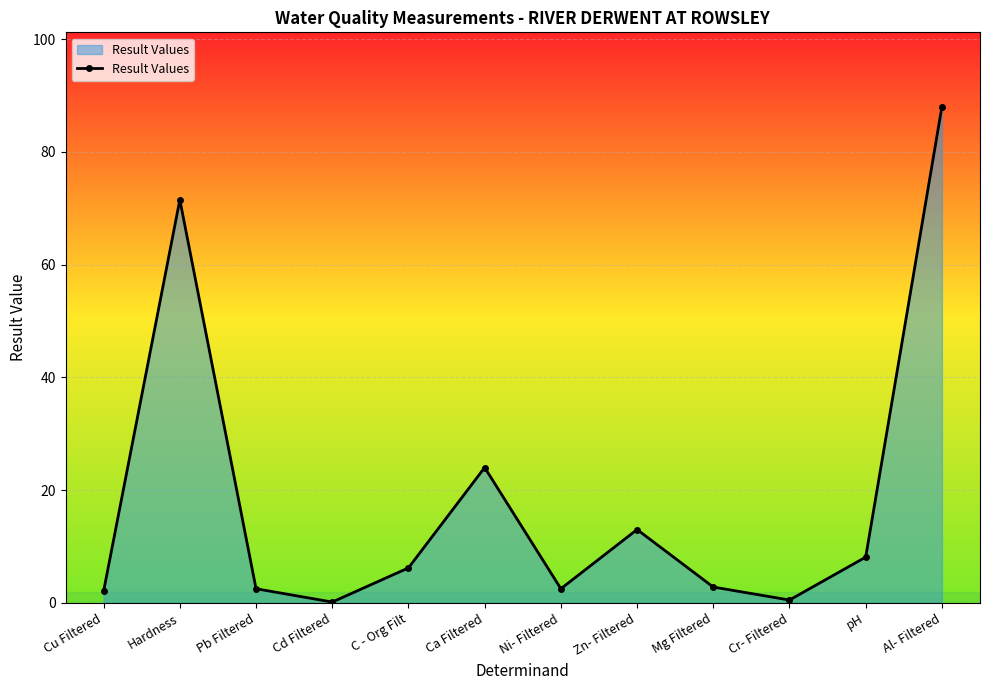

What is the label of the 11th point from the left?

pH